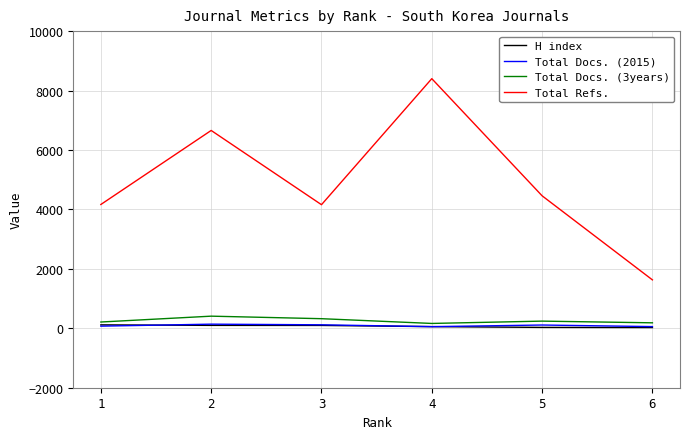

Is the value of Total Docs. (3years) at 5 greater than the value of Total Refs. at 5?

No